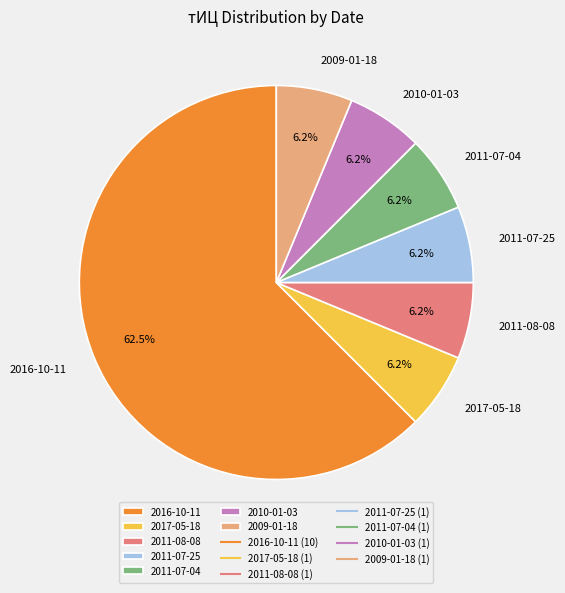

To the nearest percent, what is the difference between the 2016-10-11 and 2011-08-08 slice percentages?

56%